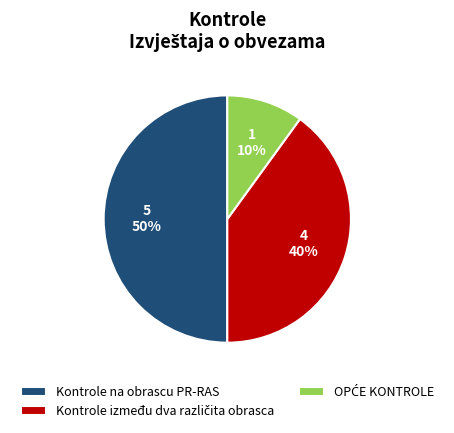

The Kontrole na obrascu PR-RAS slice represents 50% of the pie. True or false?

True